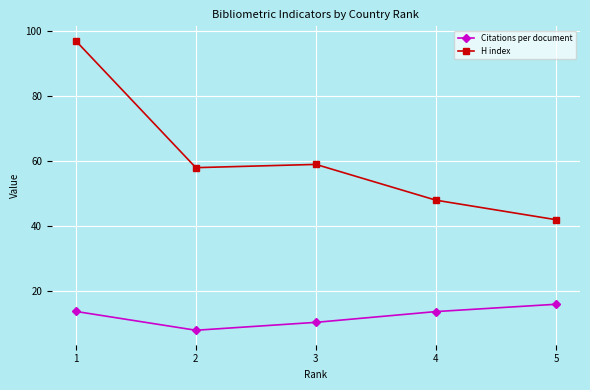

The Citations per document series shows 22.3 at 4. True or false?

False